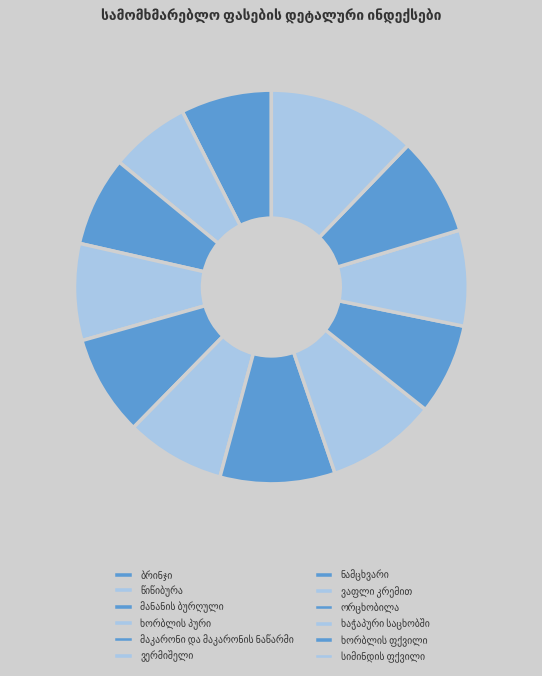

How many segments does this pie chart have?

12